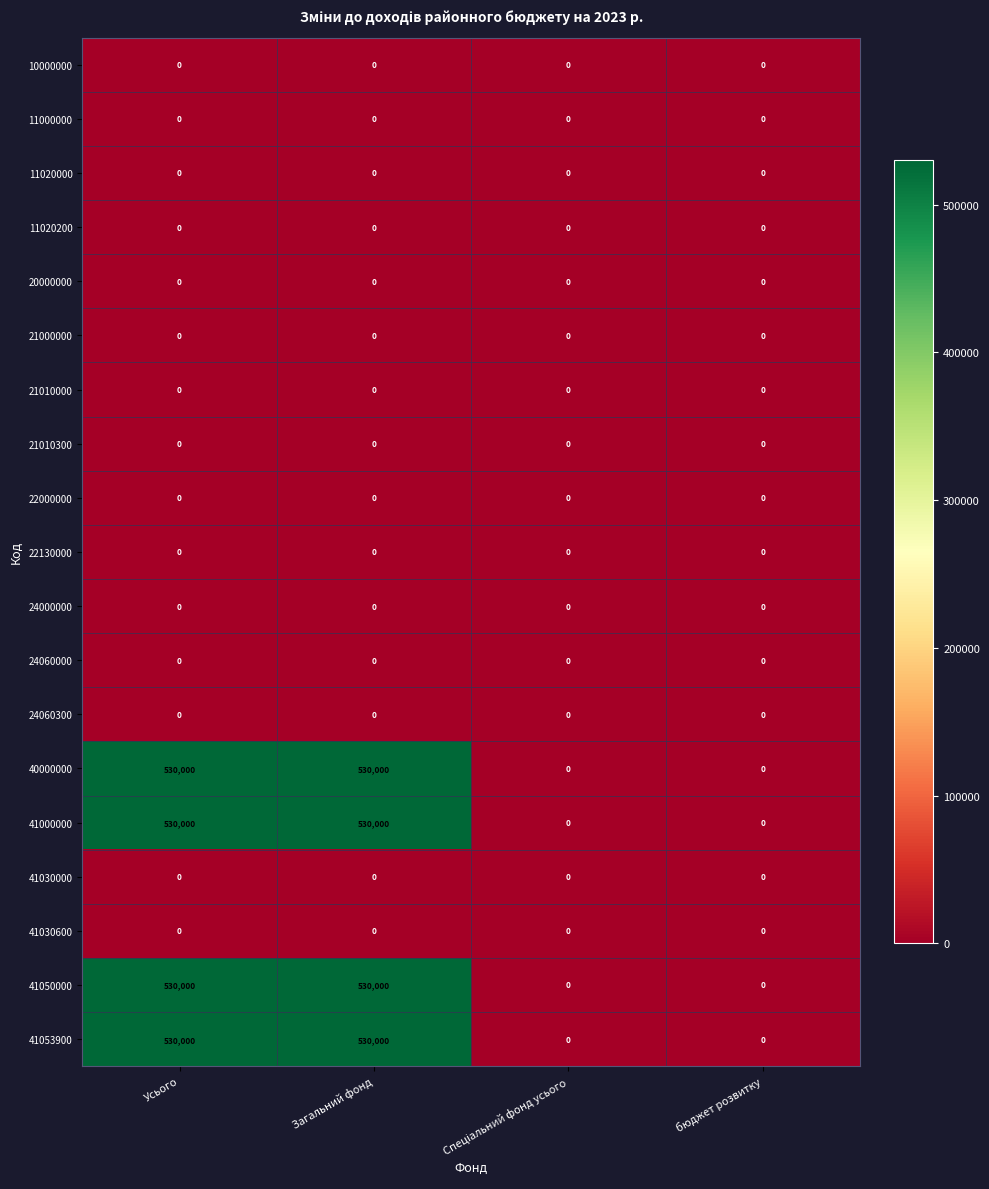

What is the maximum value shown in the chart?

530000